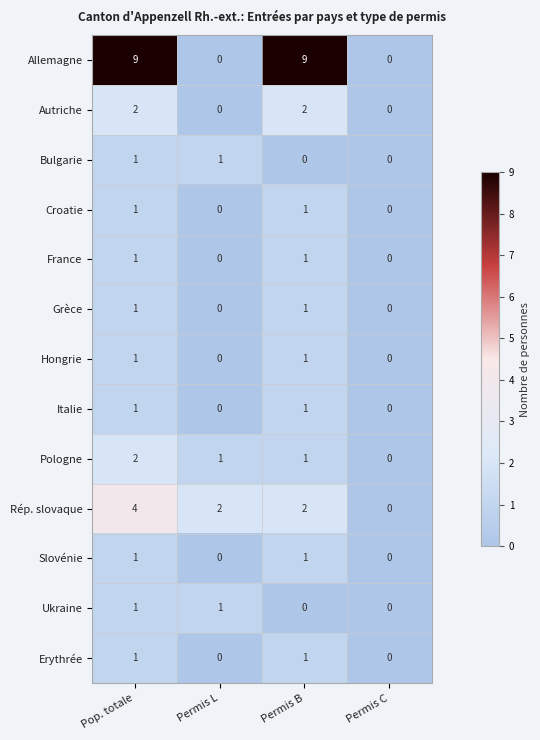

Between Permis L and Permis C, which series saw the biggest shift?

Rép. slovaque